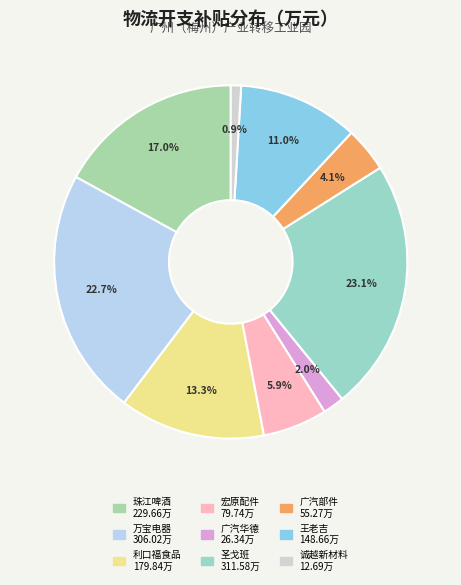

How many segments does this pie chart have?

9